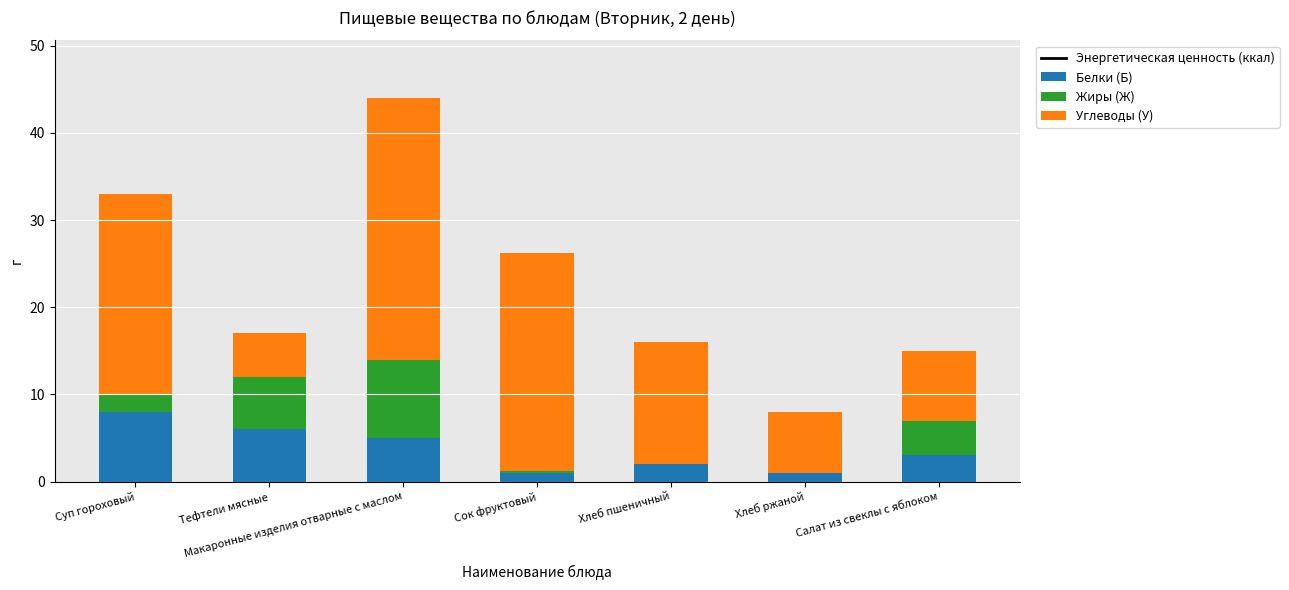

What is the value of the Энергетическая ценность (ккал) bar at the 2nd from the left?

180.0